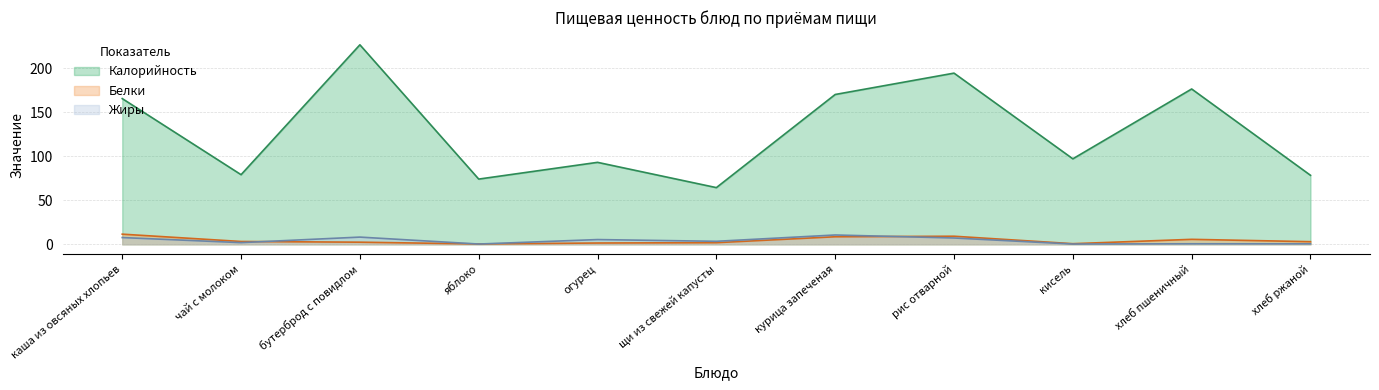

Is it true that Жиры equals 7.2 at рис отварной?

True